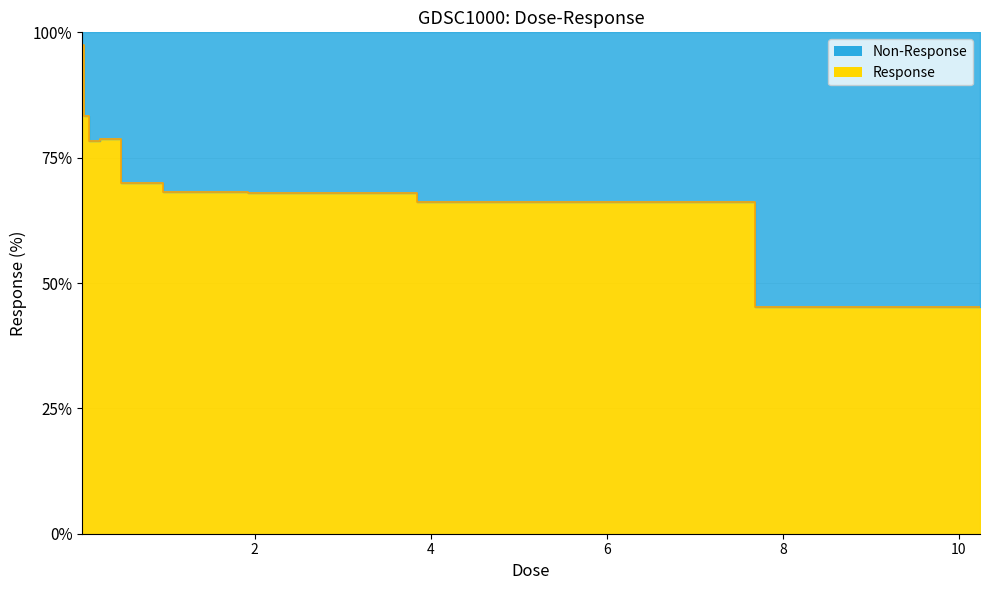

Where is the first local minimum?

0.16